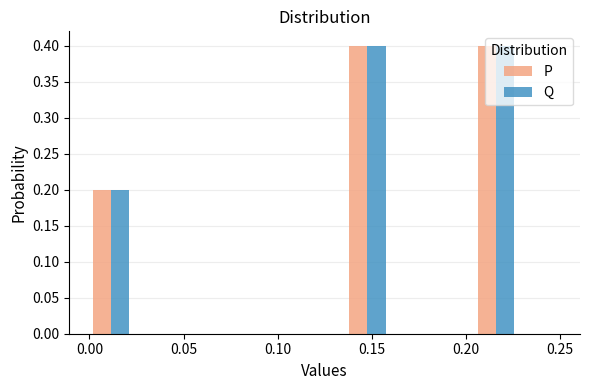

What is the height of the P bar covering 0.205 to 0.225 on the x-axis? Neither the bar edges nor the heights are printed on the chart, so give them approximately, as read against the axes.

0.4